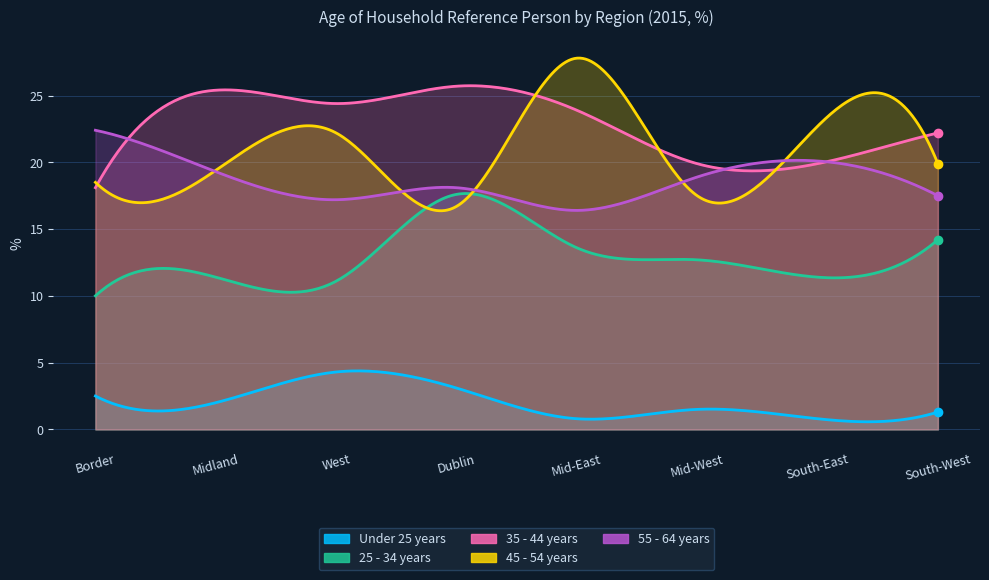

True or false: 25 - 34 years and 35 - 44 years cross at least once.

False